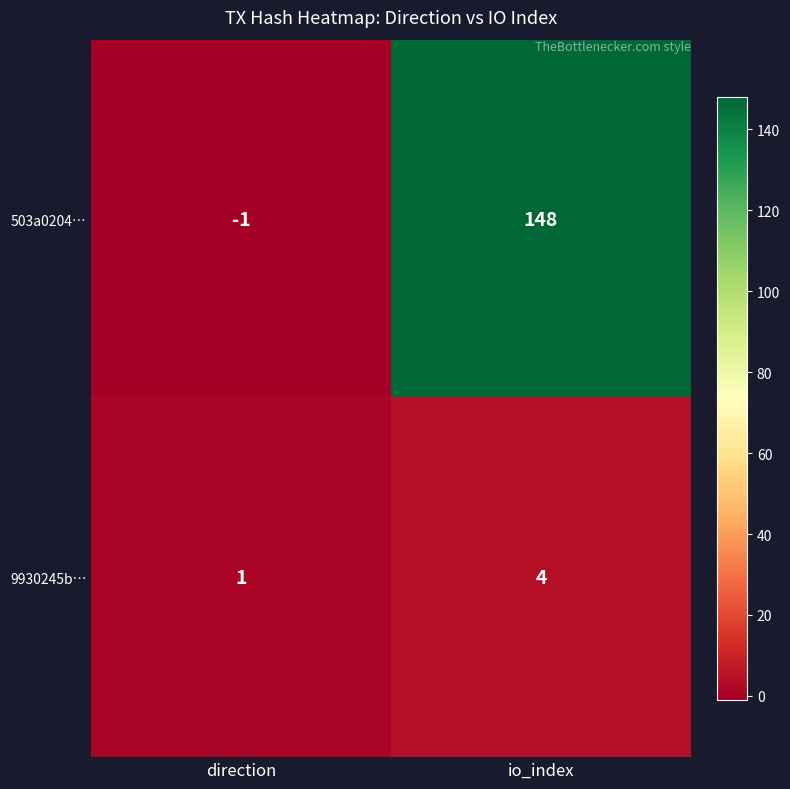

What is the difference between the highest and lowest values at io_index?

144